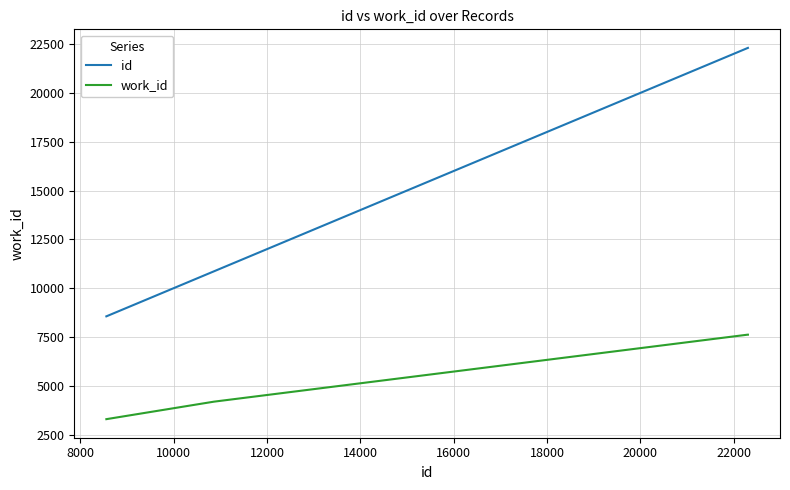

What is the highest value of the work_id series?

7619